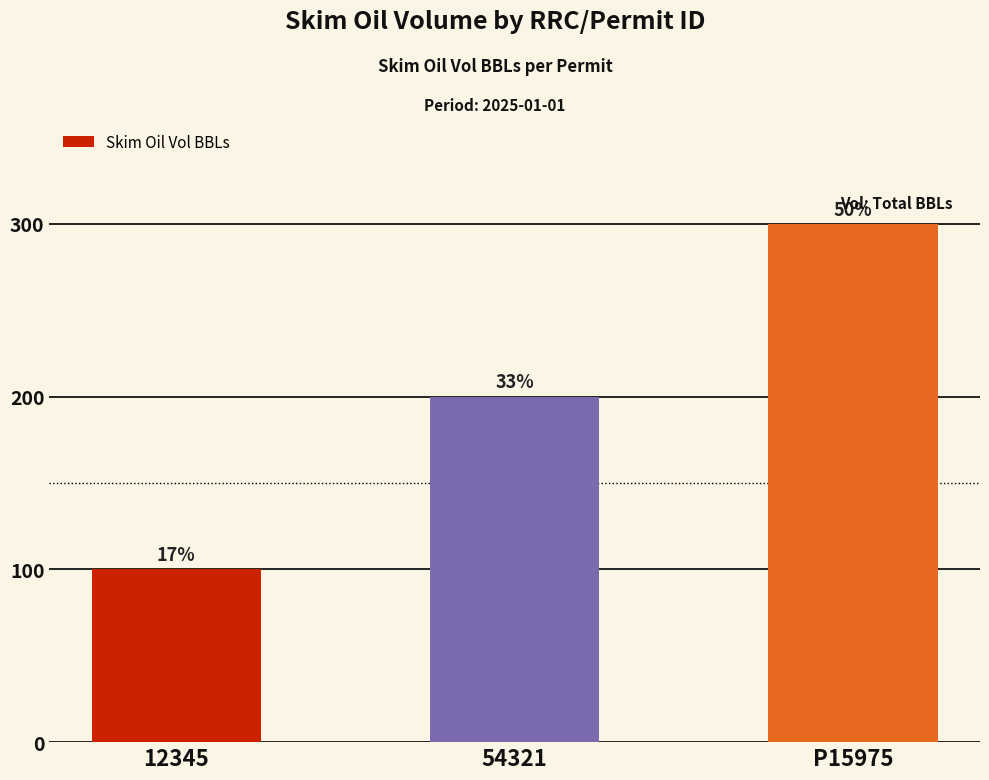

How many bars are there in total?

3